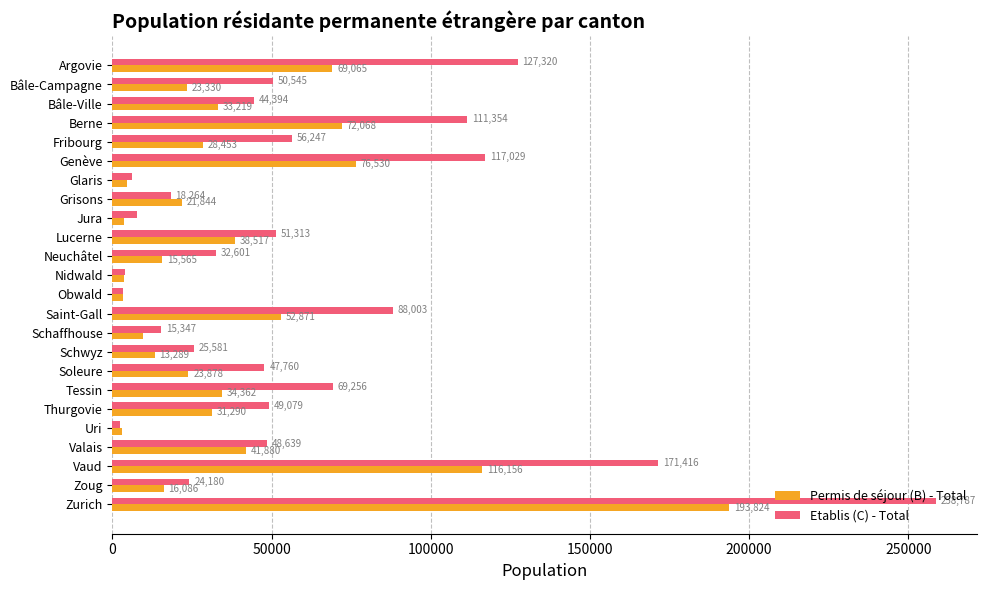

What is the sum of all Permis de séjour (B) - Total values?

930357